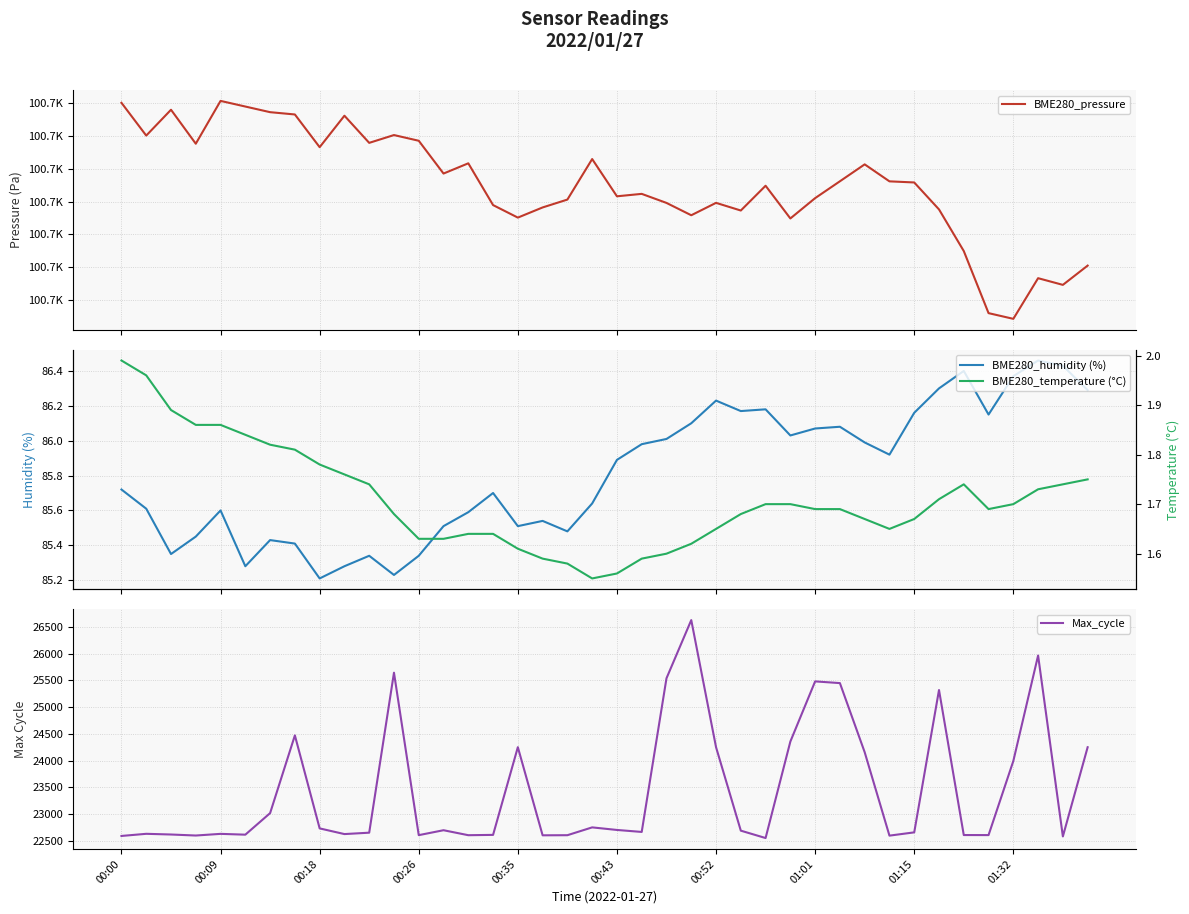

What is the highest value of the Max_cycle series?

26624